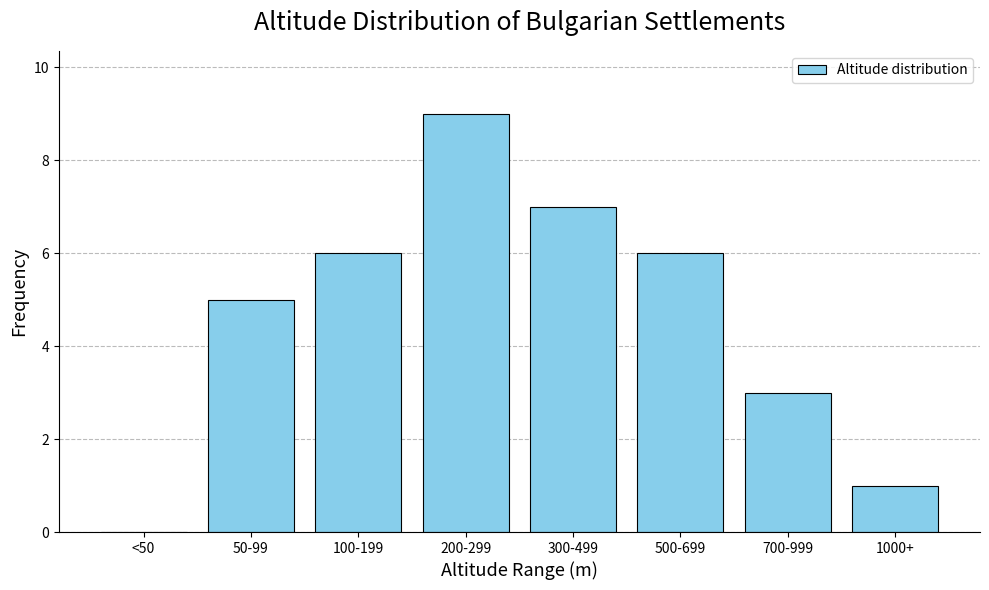

Reading right to left, list all the values displayed in this chart.

1000+=1	700-999=3	500-699=6	300-499=7	200-299=9	100-199=6	50-99=5	<50=0